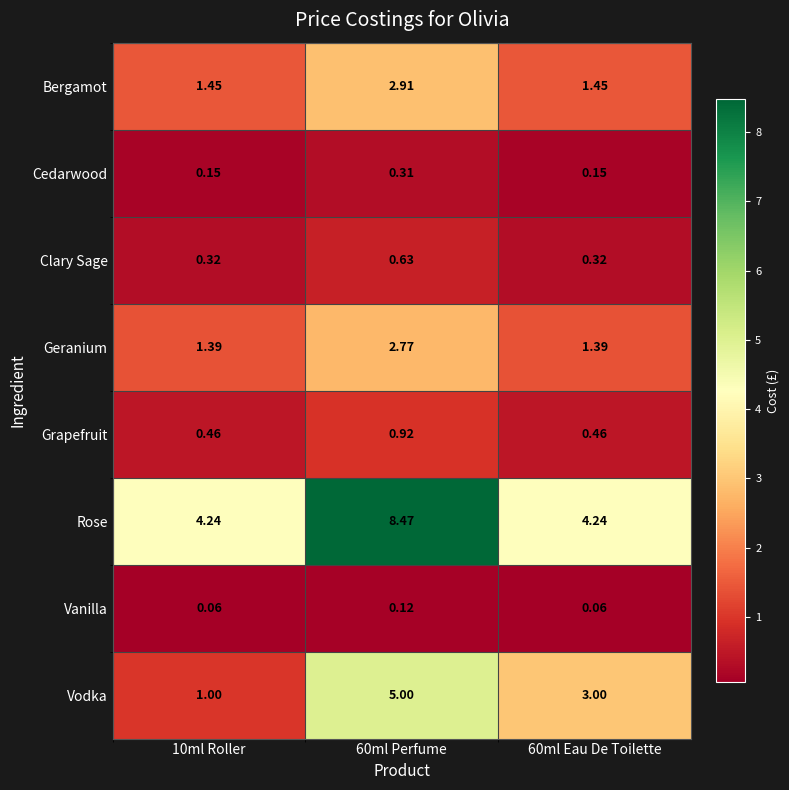

Count the number of data series in this chart.

8